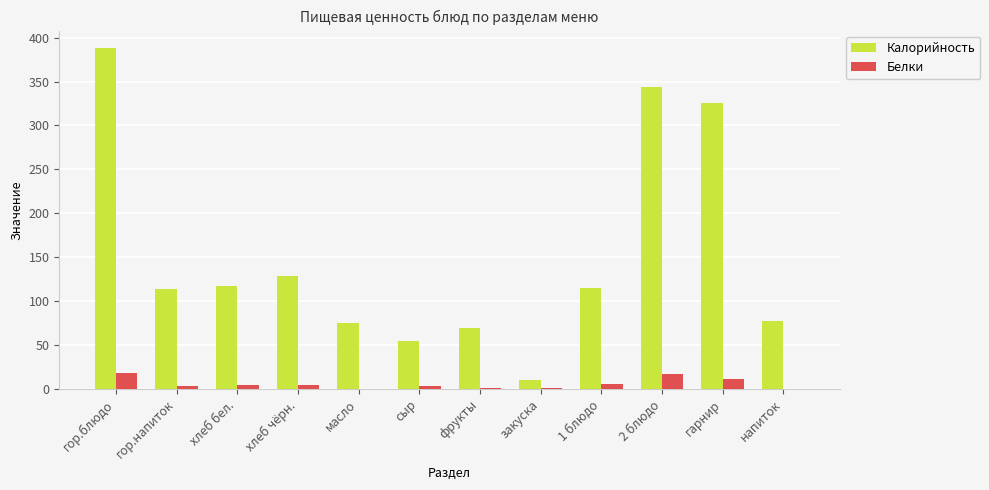

What value does the Белки series have at гор.напиток?

2.9